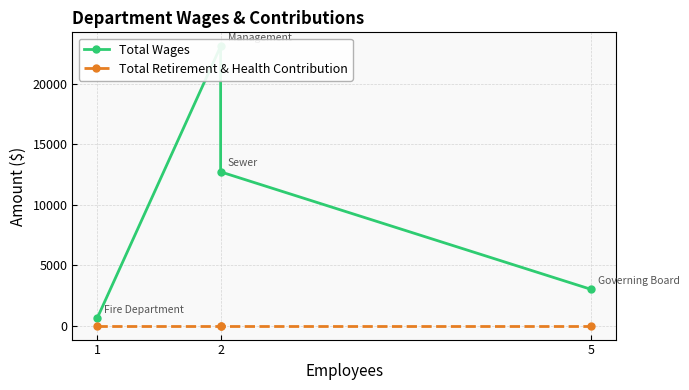

What position from the left is 5?

3